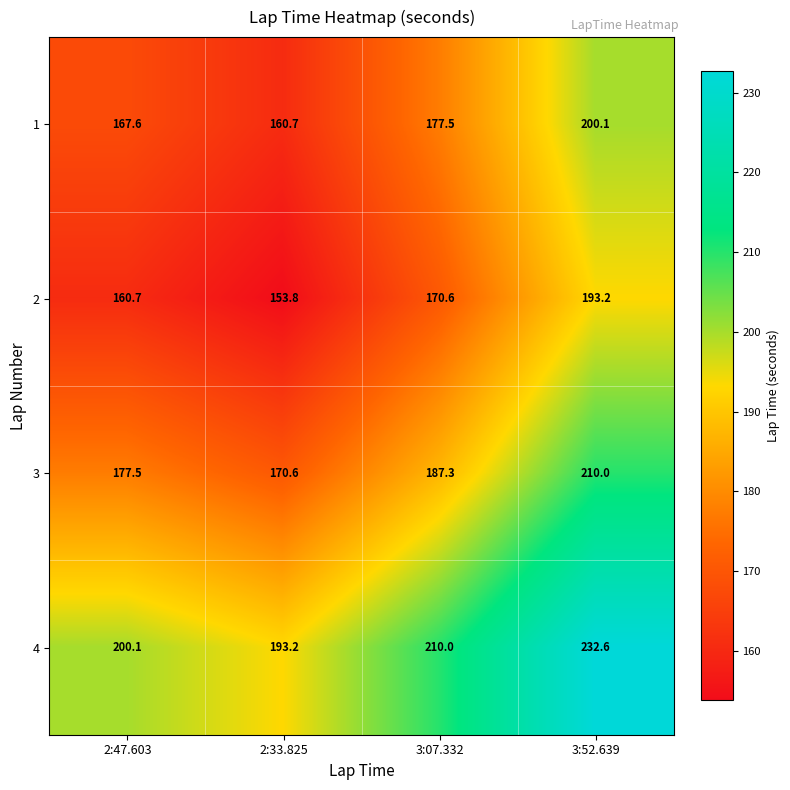

Rank the series by their maximum value, from lowest to highest.

2, 1, 3, 4